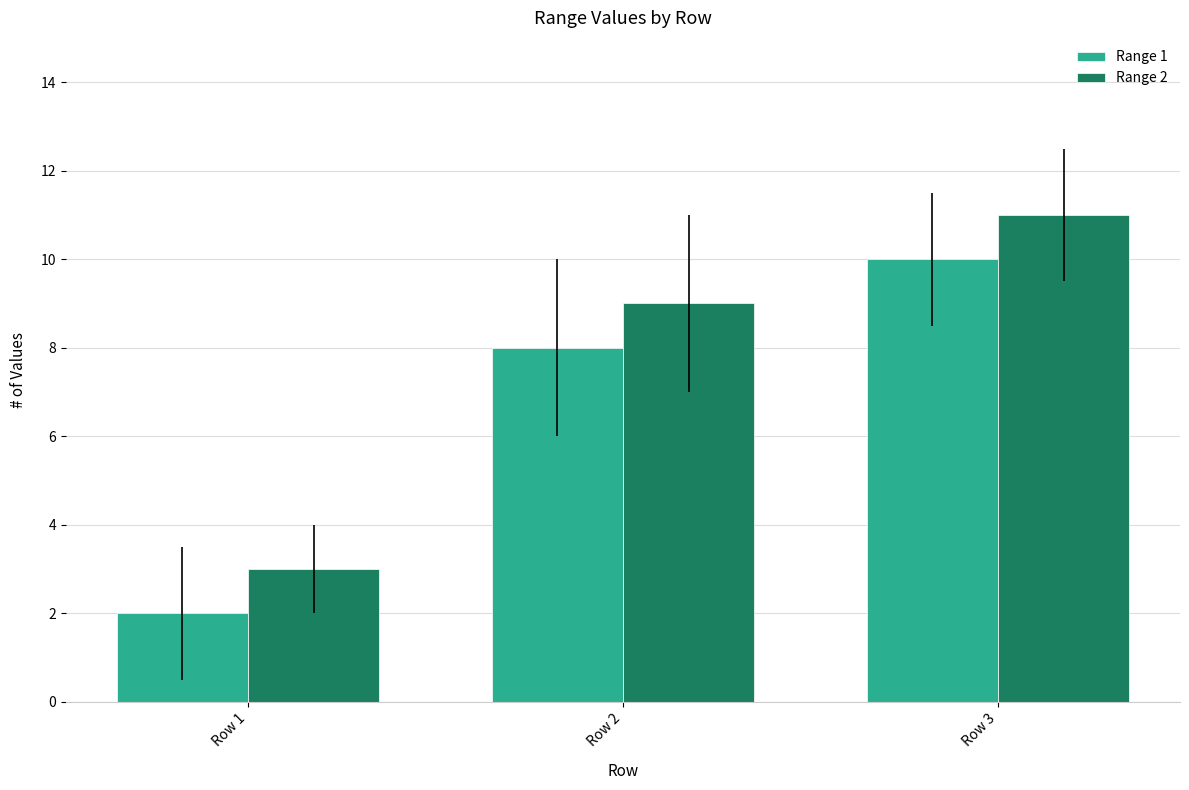

What is the approximate value of Range 1 at Row 3?

10